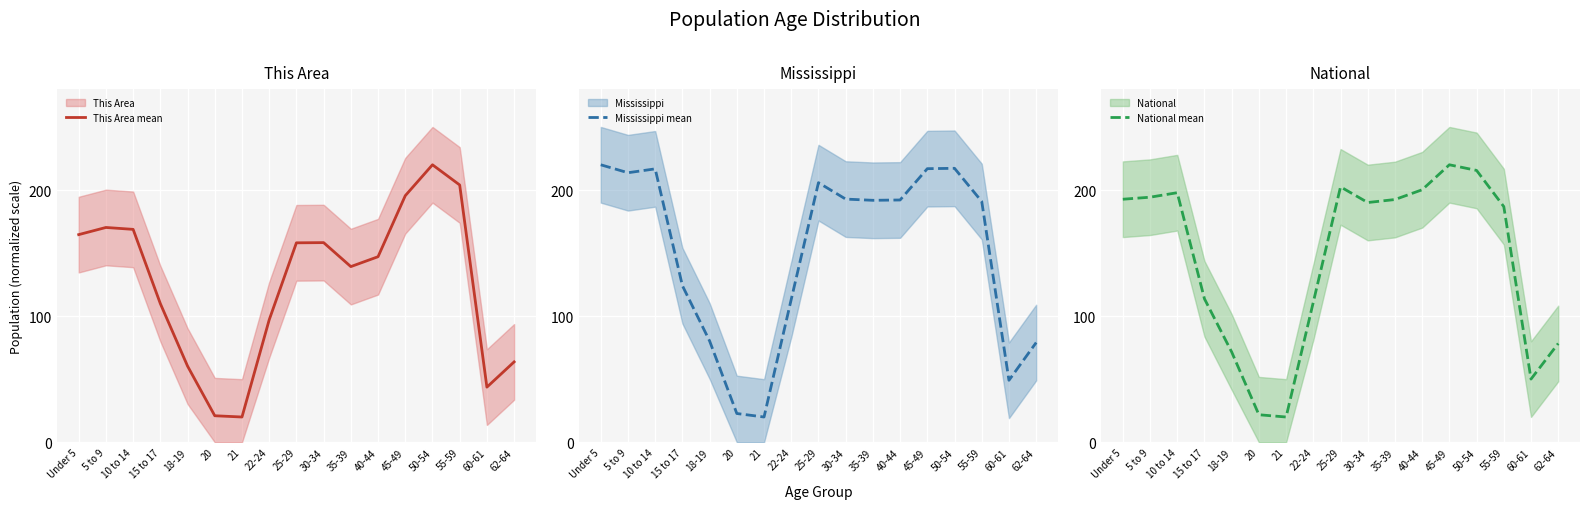

How many intersections are there between This Area mean and National mean?

2